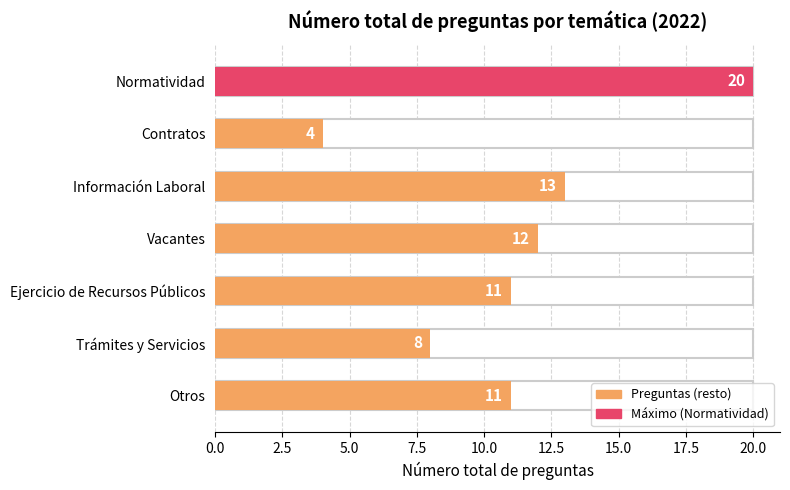

Reading left to right, transcribe all the data shown in this chart.

Normatividad=20	Contratos=4	Información Laboral=13	Vacantes=12	Ejercicio de Recursos Públicos=11	Trámites y Servicios=8	Otros=11